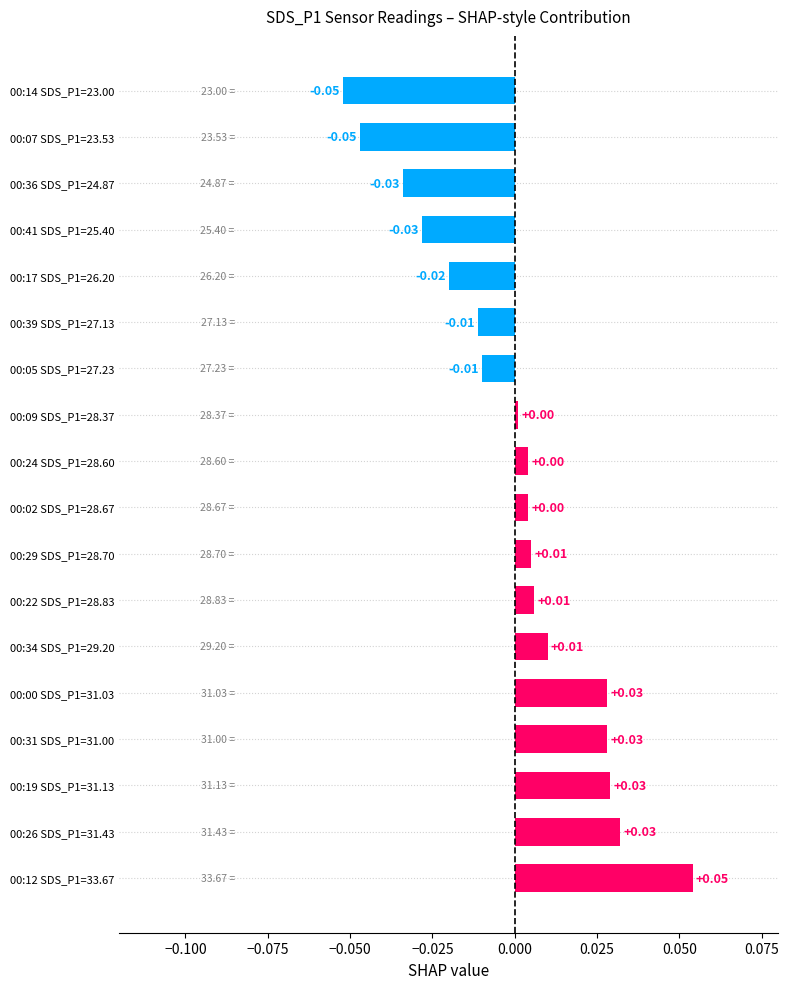

Which has a higher value, 00:26 SDS_P1=31.43 or 00:41 SDS_P1=25.40?

00:26 SDS_P1=31.43